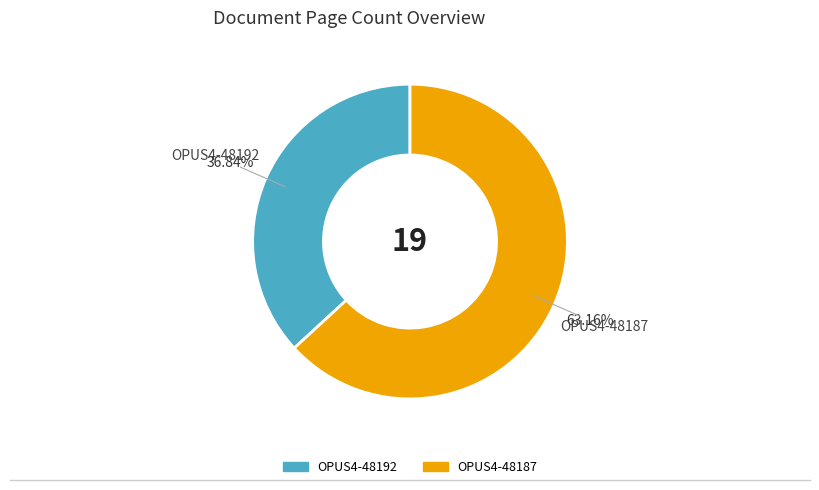

Combined, what portion of the pie is OPUS4-48192 and OPUS4-48187?

100.0%